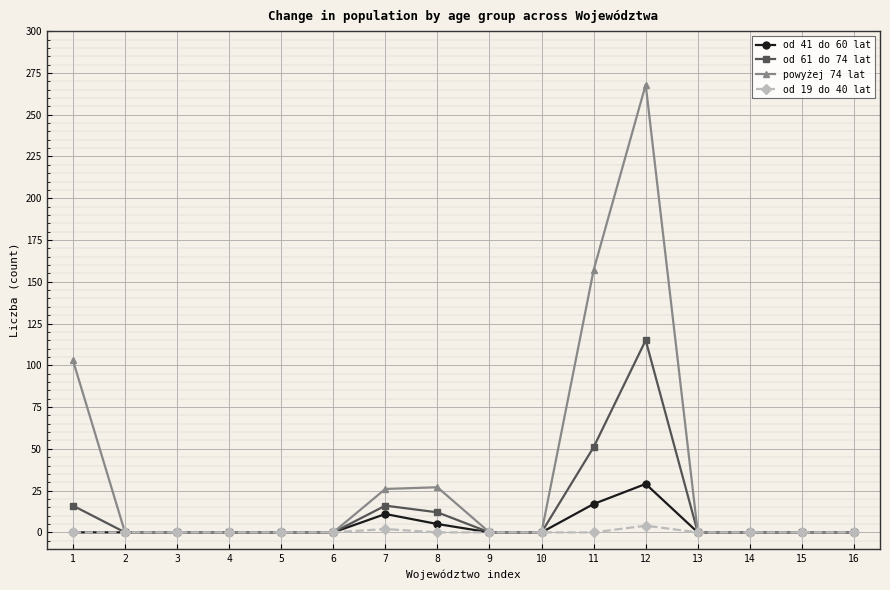

Which series has the largest range (max minus min)?

powyżej 74 lat